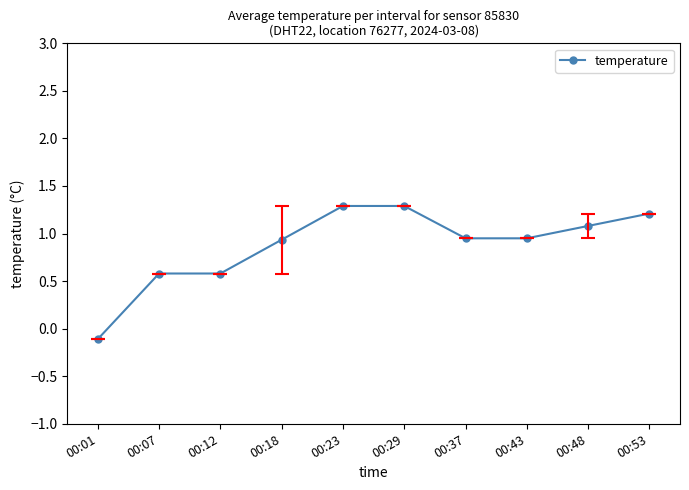

Is it true that the value at 00:53 is 1.2?

True